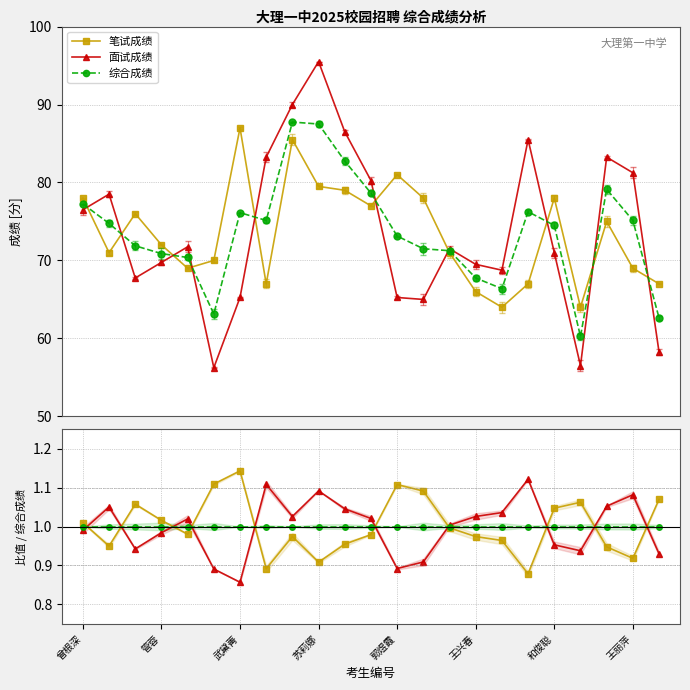

What are all the series names shown in the legend?

笔试成绩, 面试成绩, 综合成绩